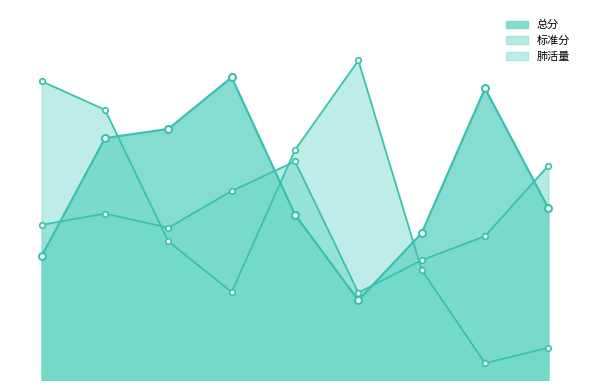

Does the chart have visible grid lines?

No